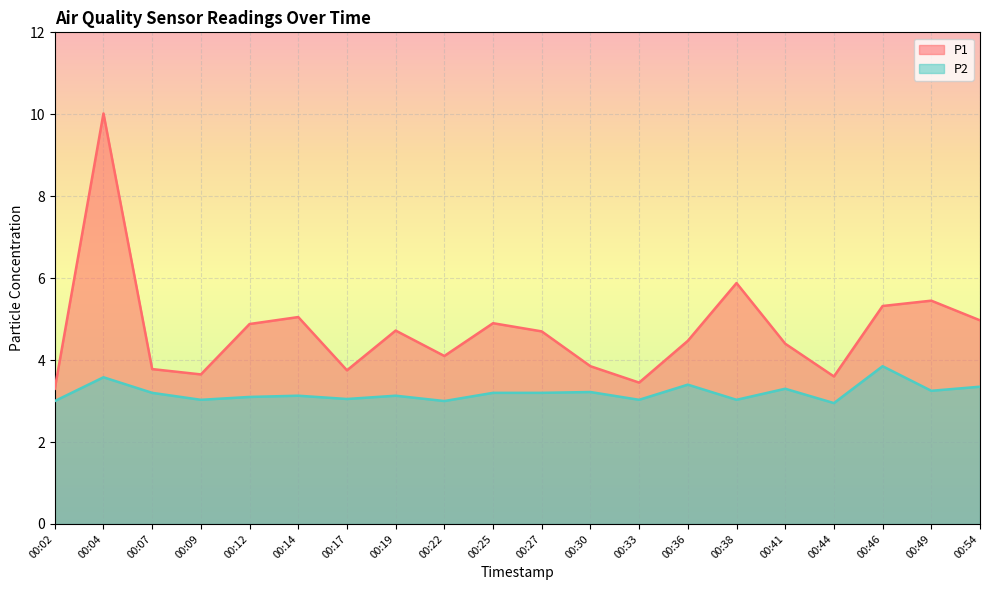

True or false: P2 has more than 2 interior local peaks.

True